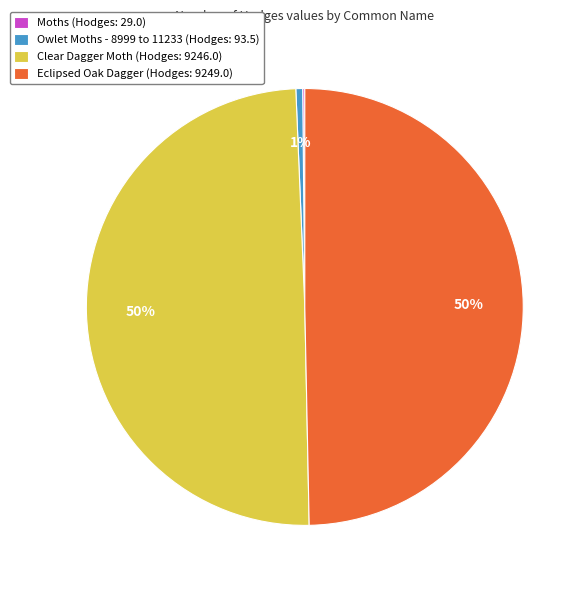

Combined, do Eclipsed Oak Dagger and Clear Dagger Moth account for over 50%?

Yes